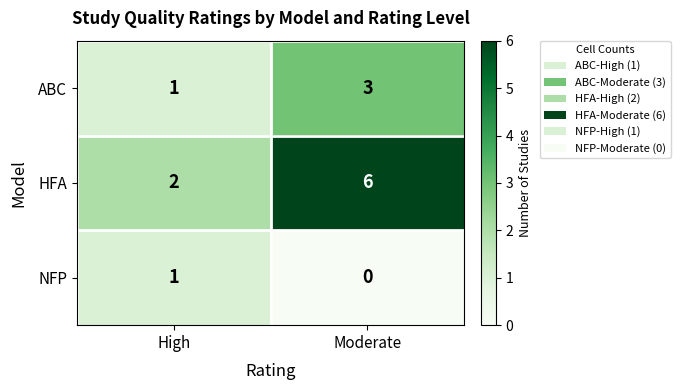

What is the total value across all series at Moderate?

9